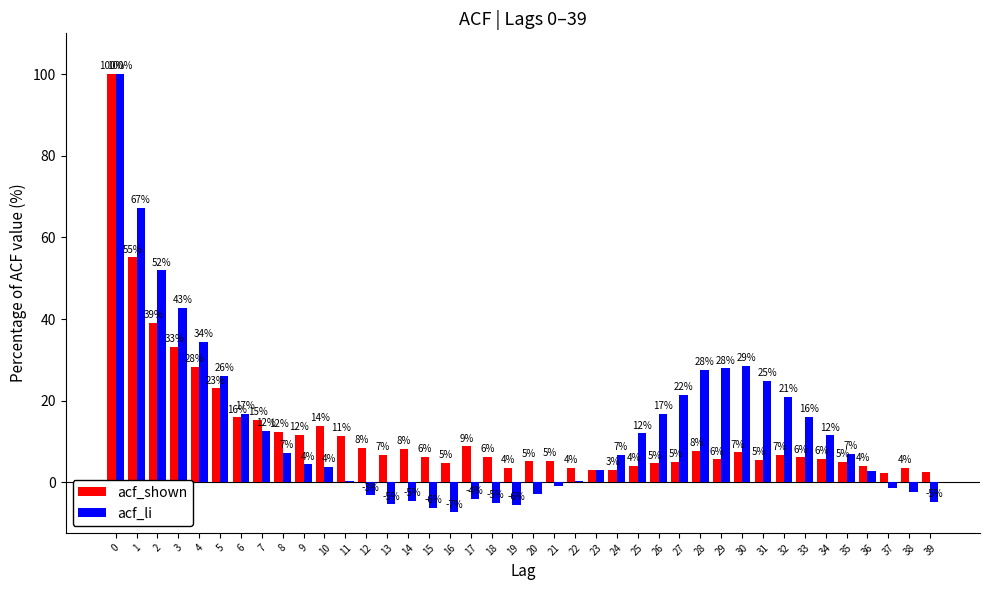

Which series has the largest total across all categories?

acf_li